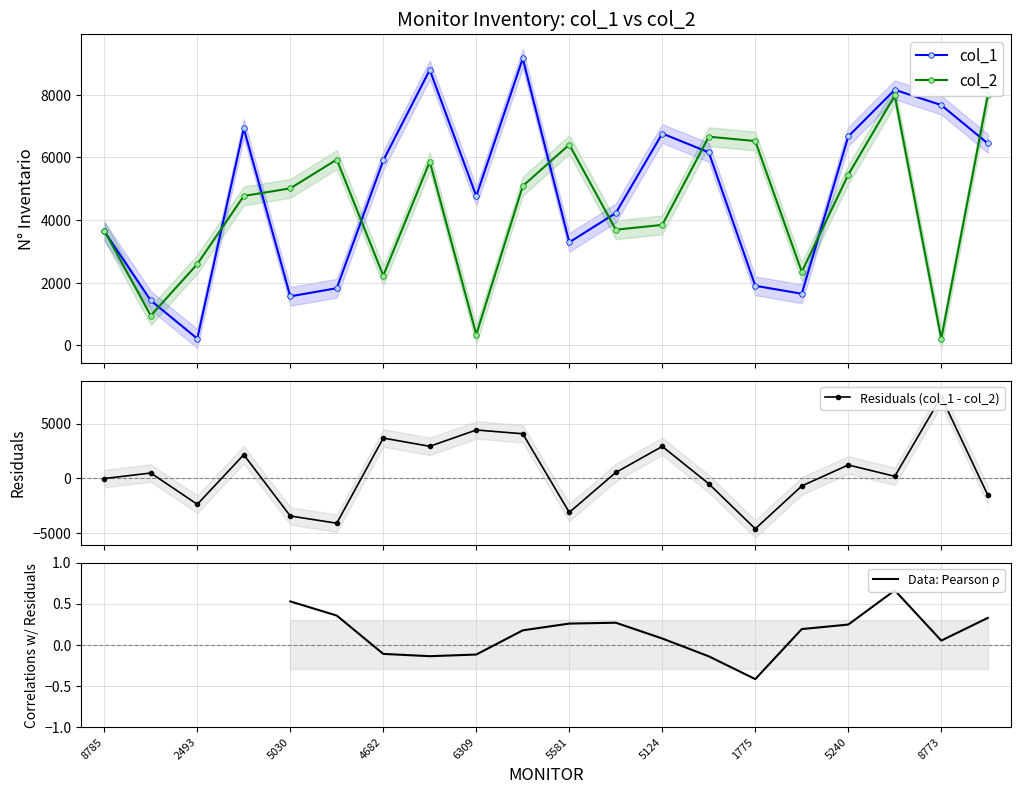

What is the highest value of the col_1 series?

9159